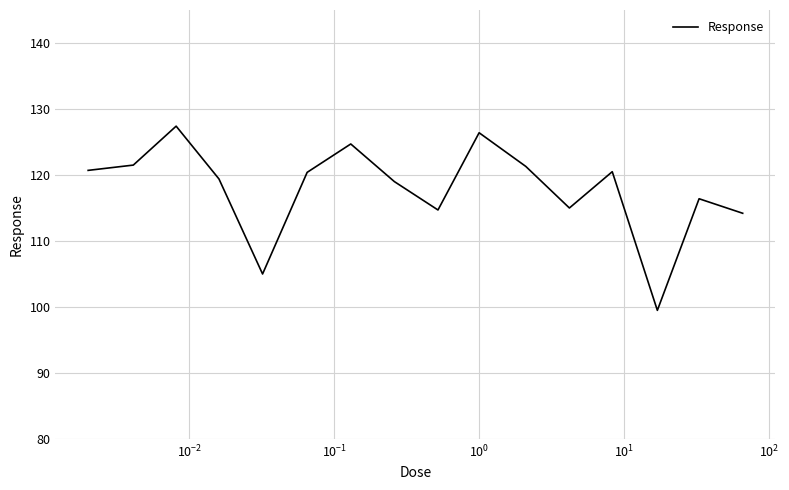

What is the smallest value displayed?

99.5